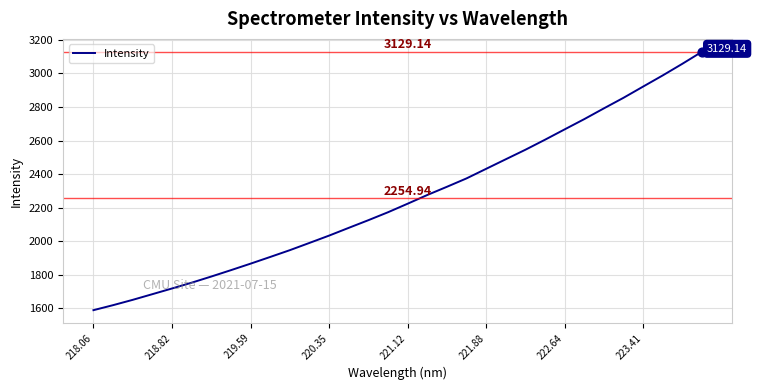

What is the difference between the maximum and minimum values?

1540.2